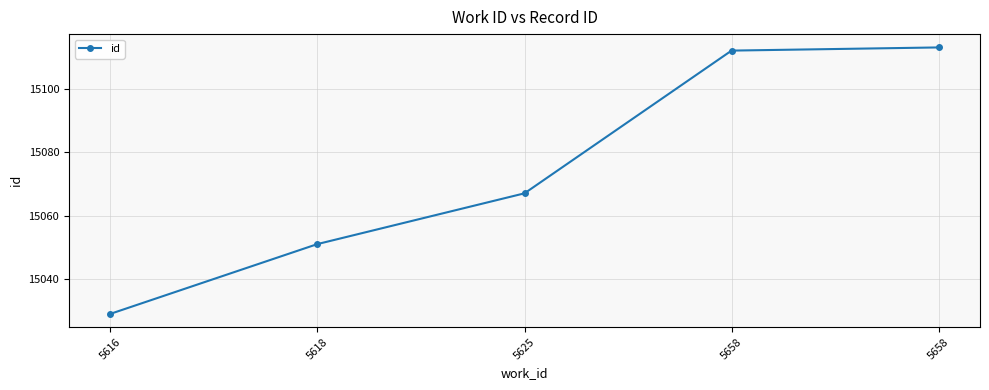

Reading left to right, list all the values displayed in this chart.

5616=15029	5618=15051	5625=15067	5658=15112	5658=15113